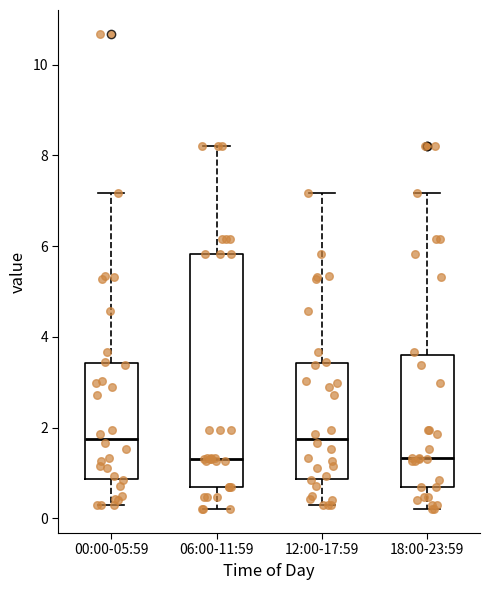

Reading left to right, read every box against the y-axis: the position of its median line, the range the box covers, and the ends of its whiskers. The values are not printed on the chart, so give them approximately, as read against the axis.

00:00-05:59: median 1.8, box 0.8 to 3.4, whiskers 0.4 to 7.2
06:00-11:59: median 1.4, box 0.8 to 5.8, whiskers 0.2 to 8.2
12:00-17:59: median 1.8, box 0.8 to 3.4, whiskers 0.4 to 7.2
18:00-23:59: median 1.4, box 0.8 to 3.6, whiskers 0.2 to 7.2